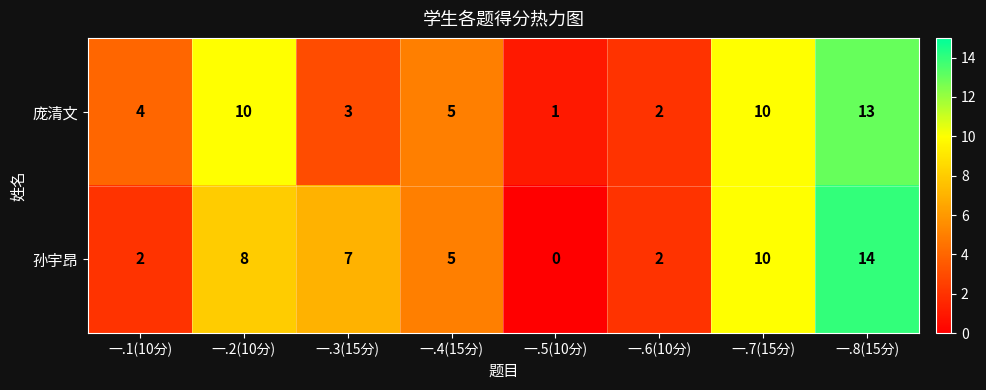

The 庞清文 series shows 5 at 一.4(15分). True or false?

True